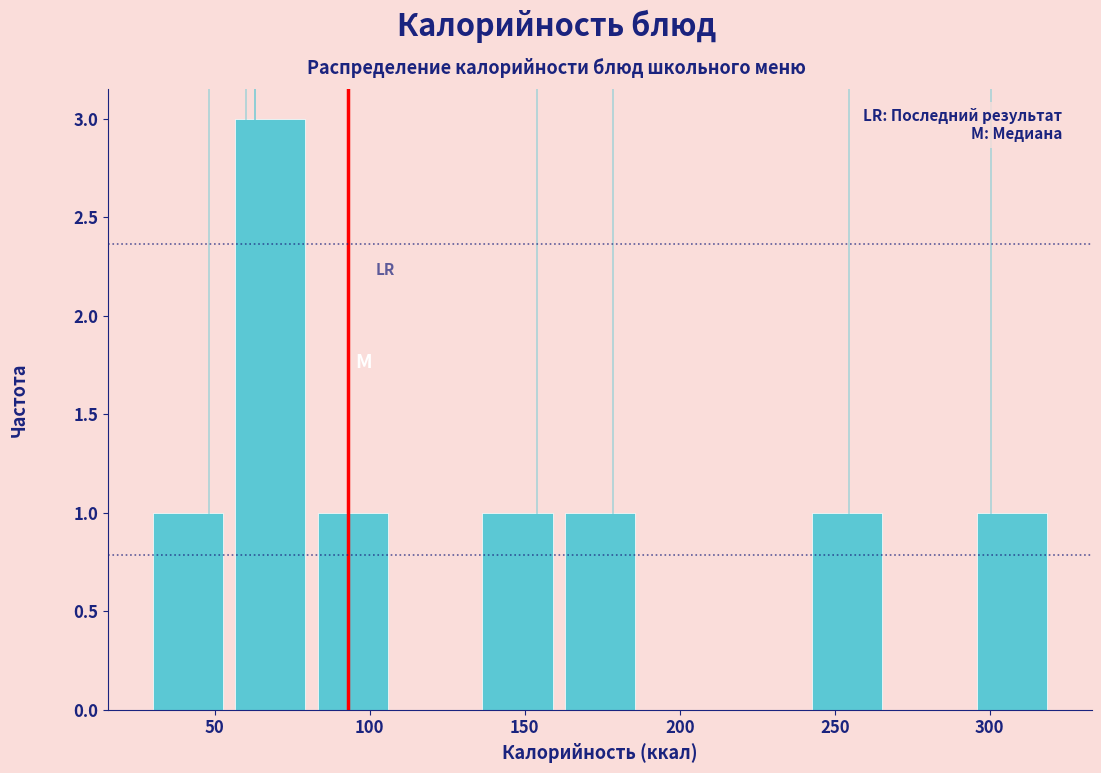

Which range on the x-axis has the tallest bar?

55 to 80